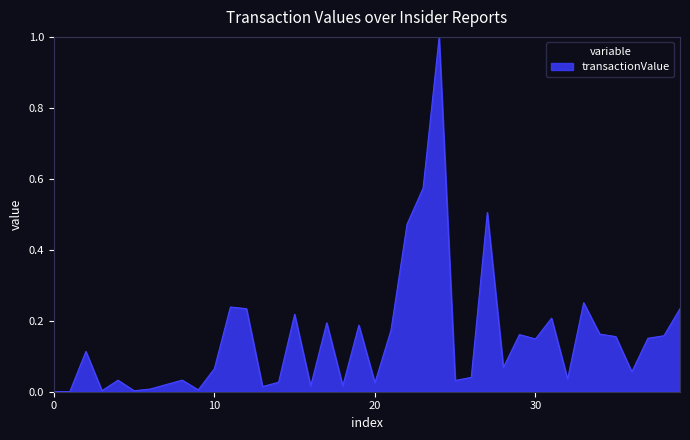

What is the greatest value displayed?

1.0